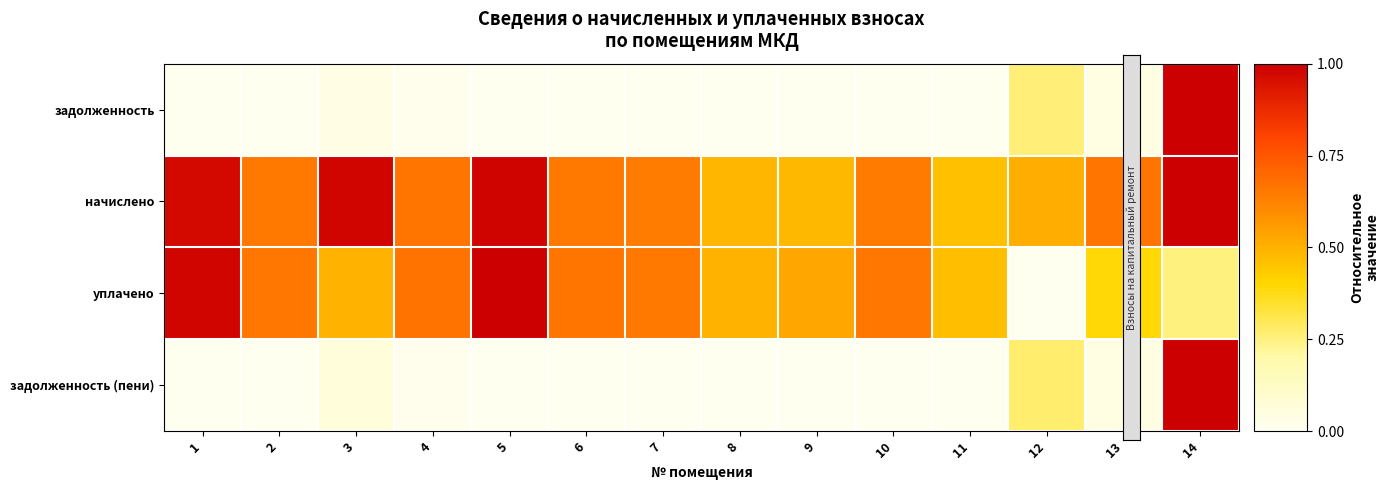

How many data points does each series have?

14